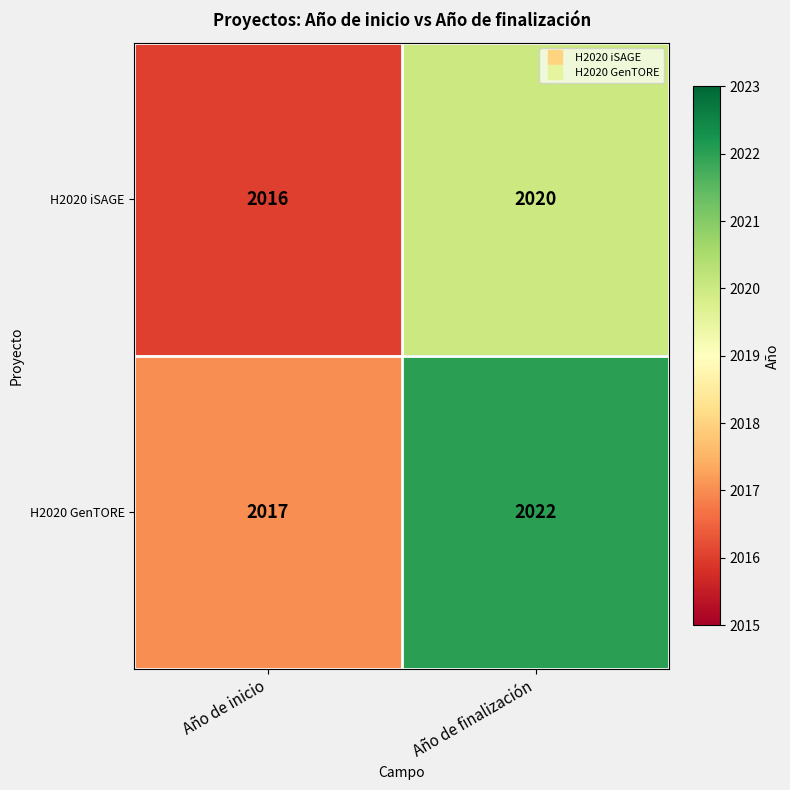

The value of H2020 iSAGE at Año de inicio is 1080. True or false?

False